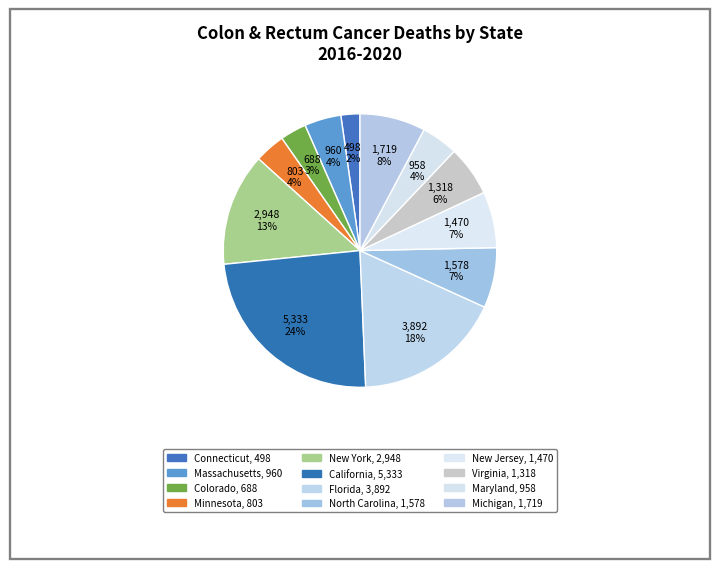

How many slices are in this pie chart?

12